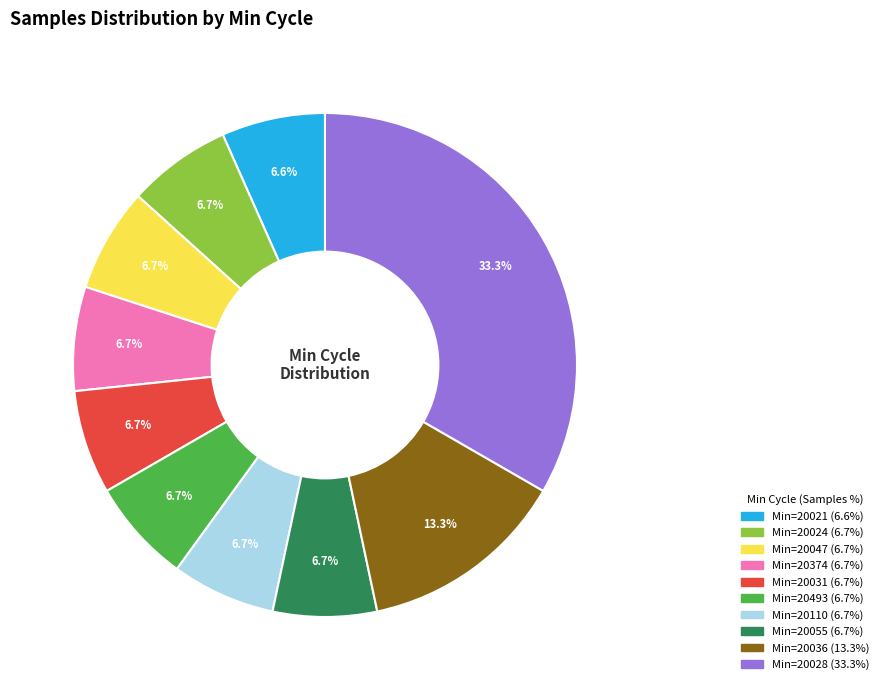

Does any single category account for the majority?

No